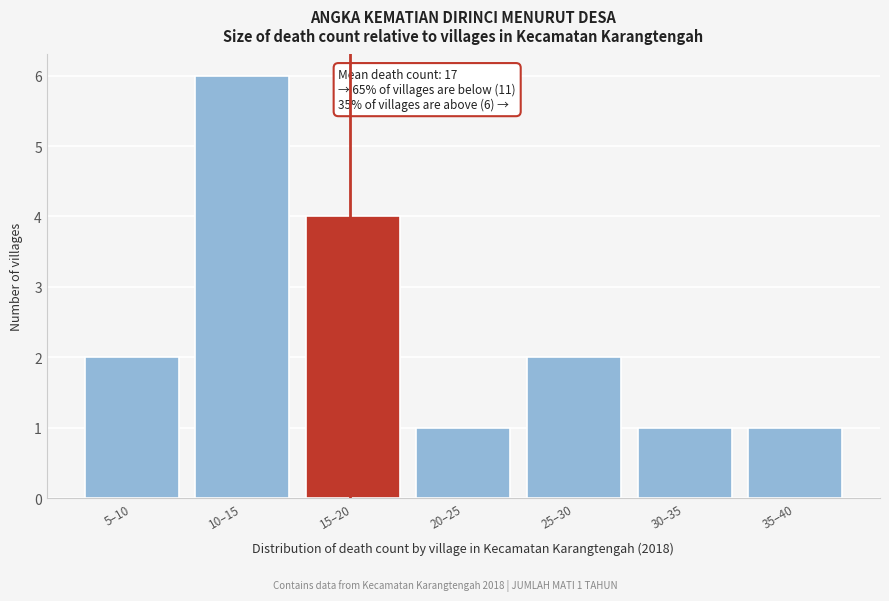

Reading left to right, extract all data points from this chart.

2	6	4	1	2	1	1